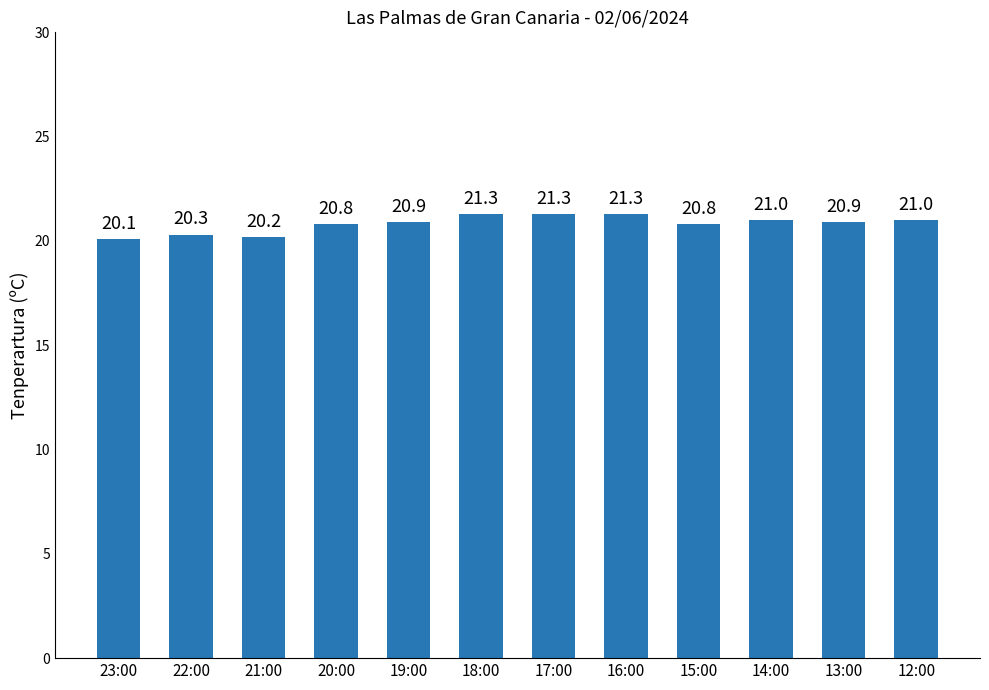

What is the difference between the second highest and second lowest values?

1.1